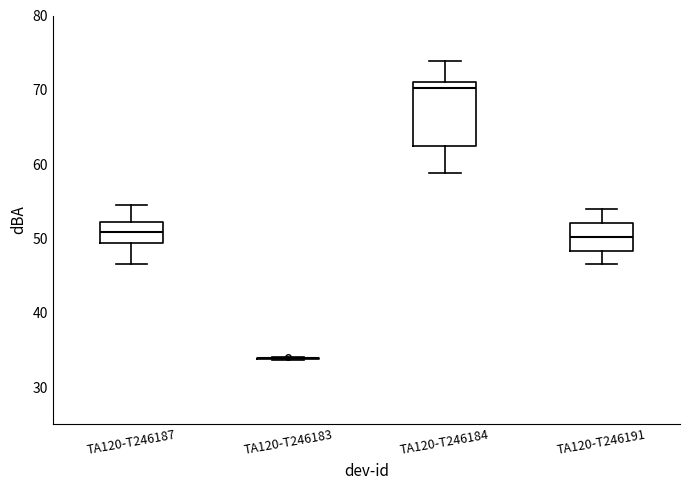

Which box is the tallest, from its lower edge to its upper edge?

TA120-T246184